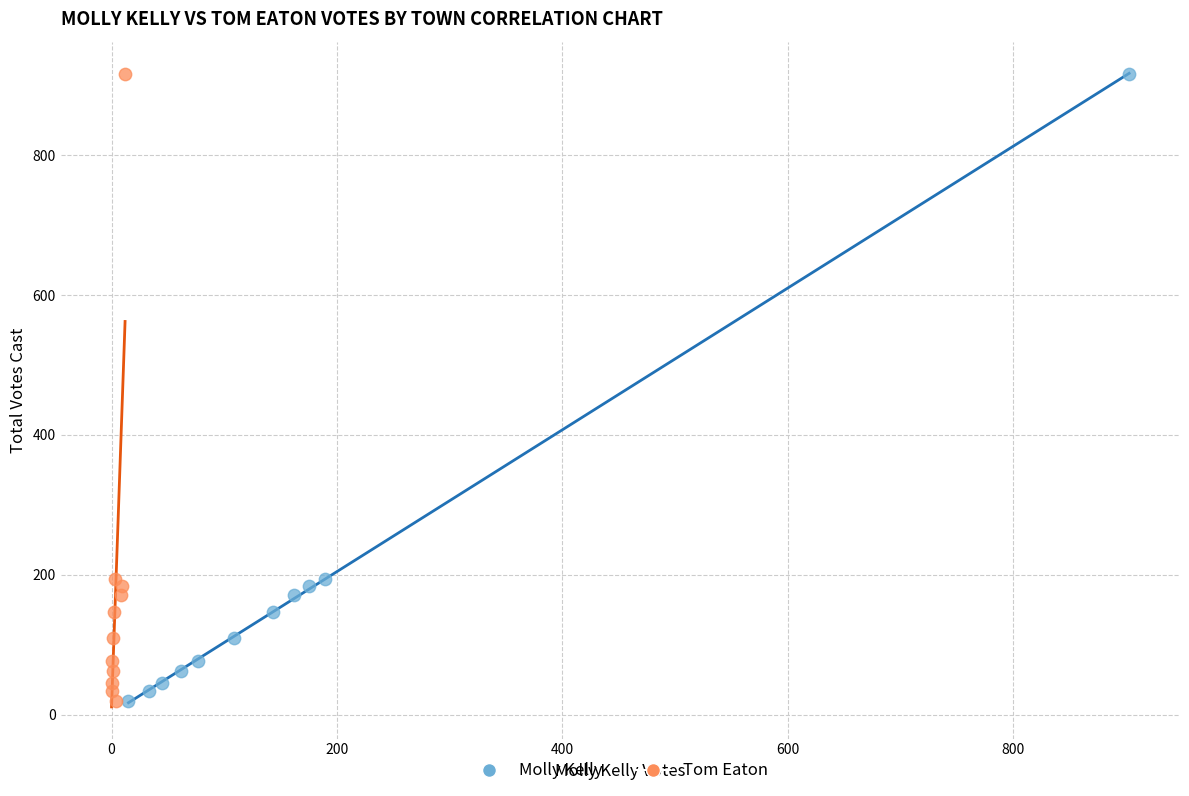

What are all the series names shown in the legend?

Molly Kelly, Tom Eaton